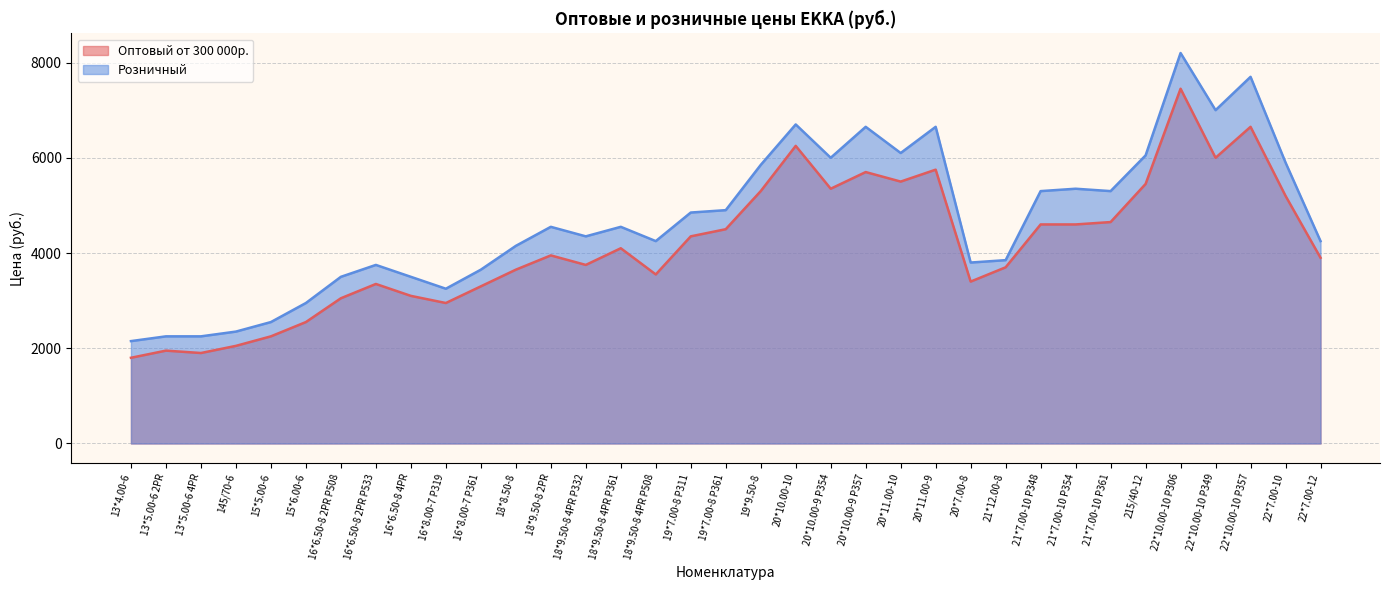

At which category is the sum across all series the highest?

22*10.00-10 P306